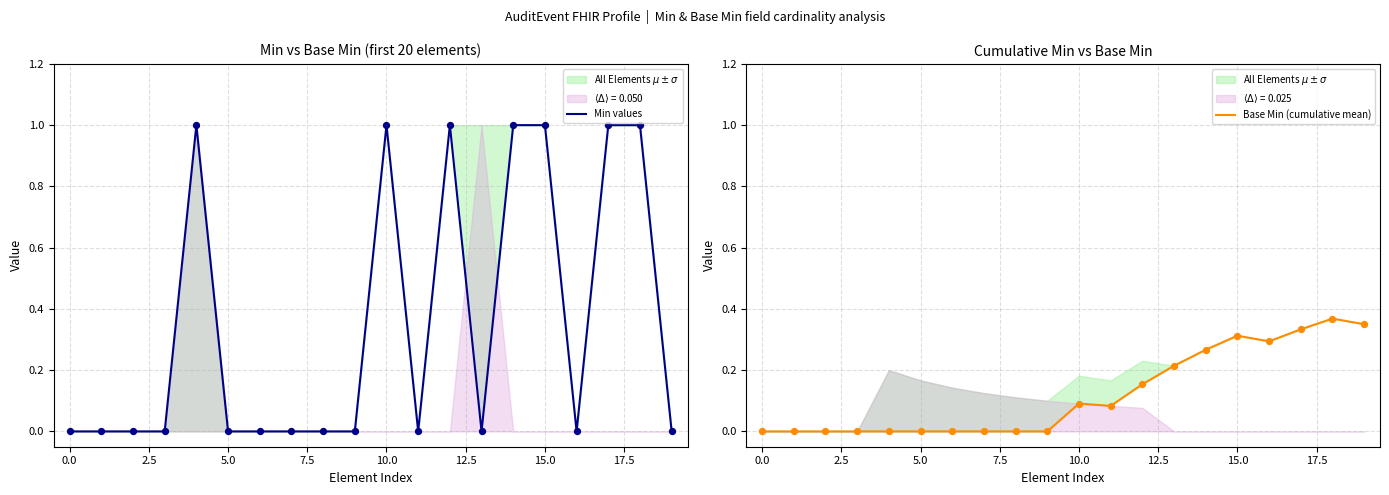

Is the value of Base Min (cumulative mean) at 10 greater than the value of Min values at 5.0?

Yes